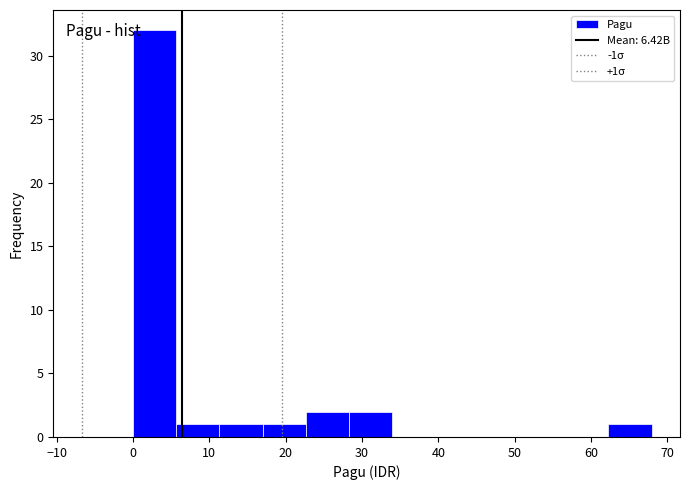

Over which range of the x-axis is the bar tallest?

0 to 6